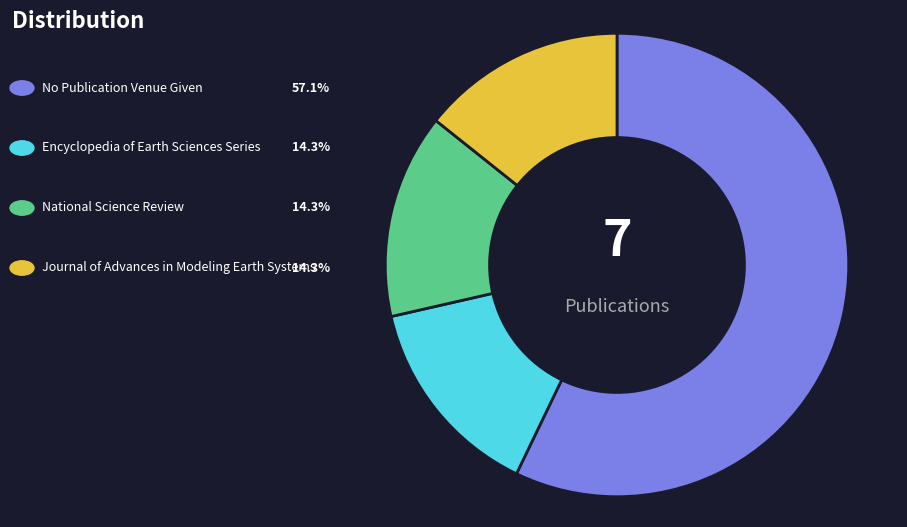

Does any single category account for the majority?

Yes